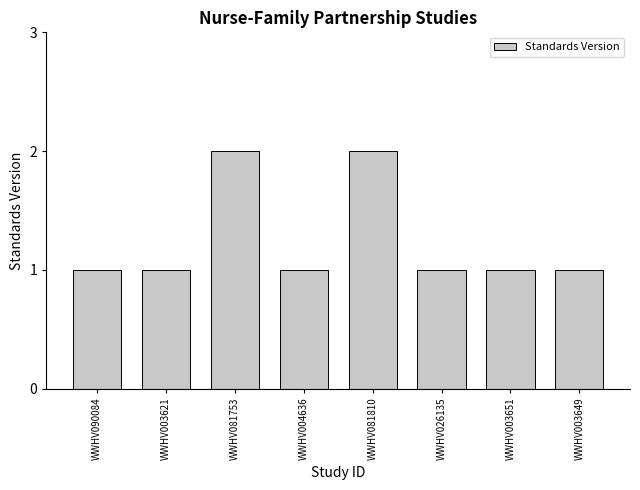

Reading left to right, transcribe all the data shown in this chart.

1	1	2	1	2	1	1	1